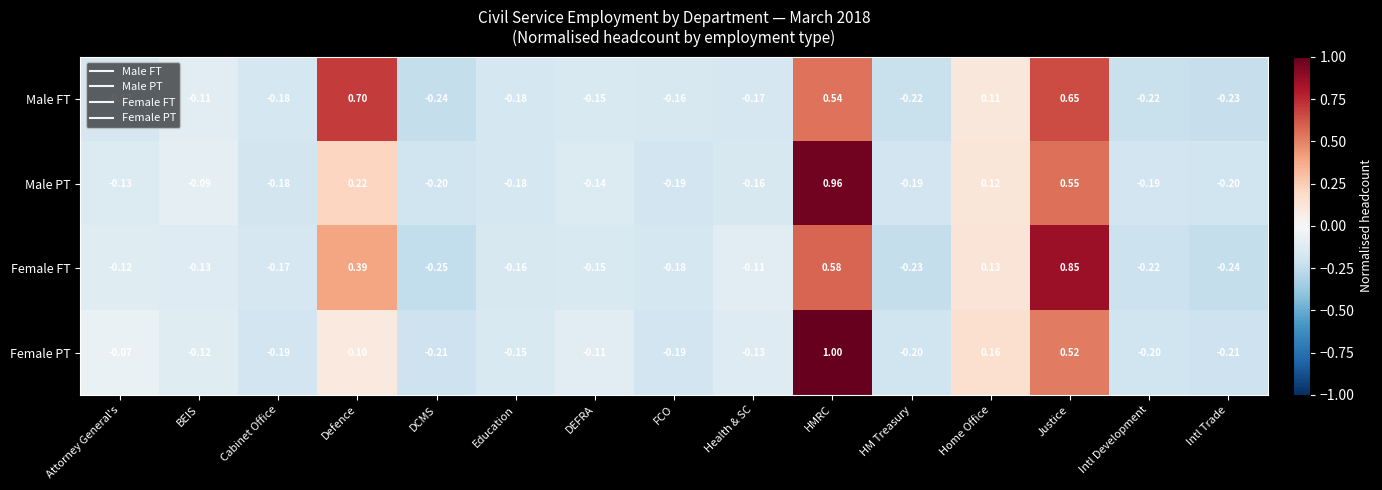

At which label is Male FT closest to 0?

BEIS